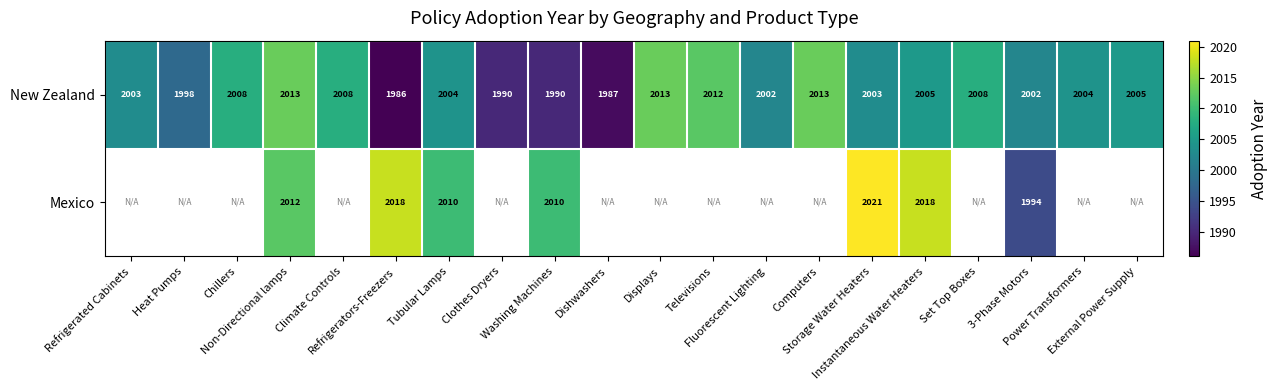

Which category has the highest value across all series?

Storage Water Heaters